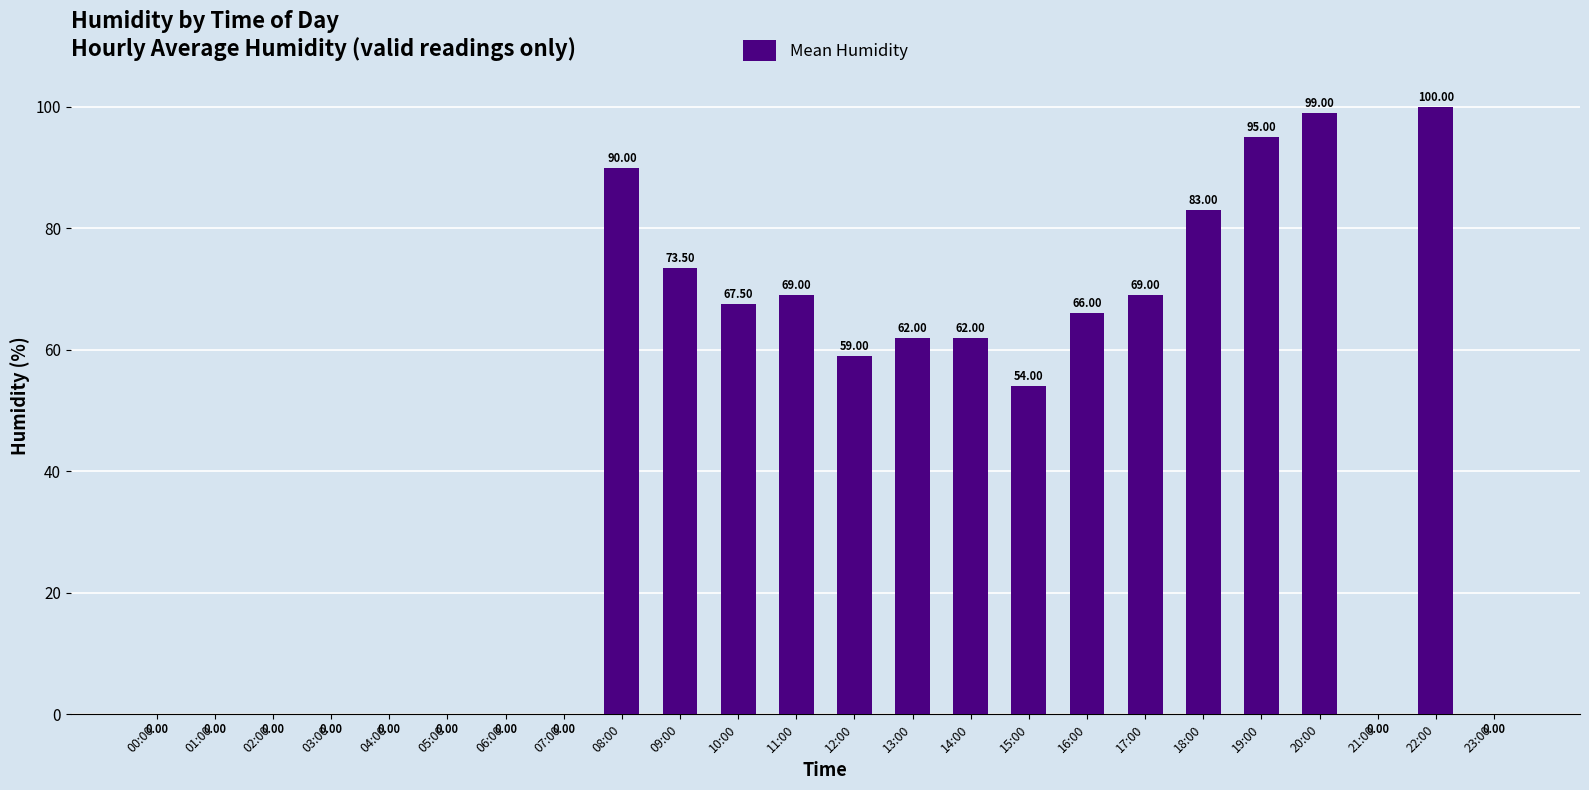

What is the average value?

43.7